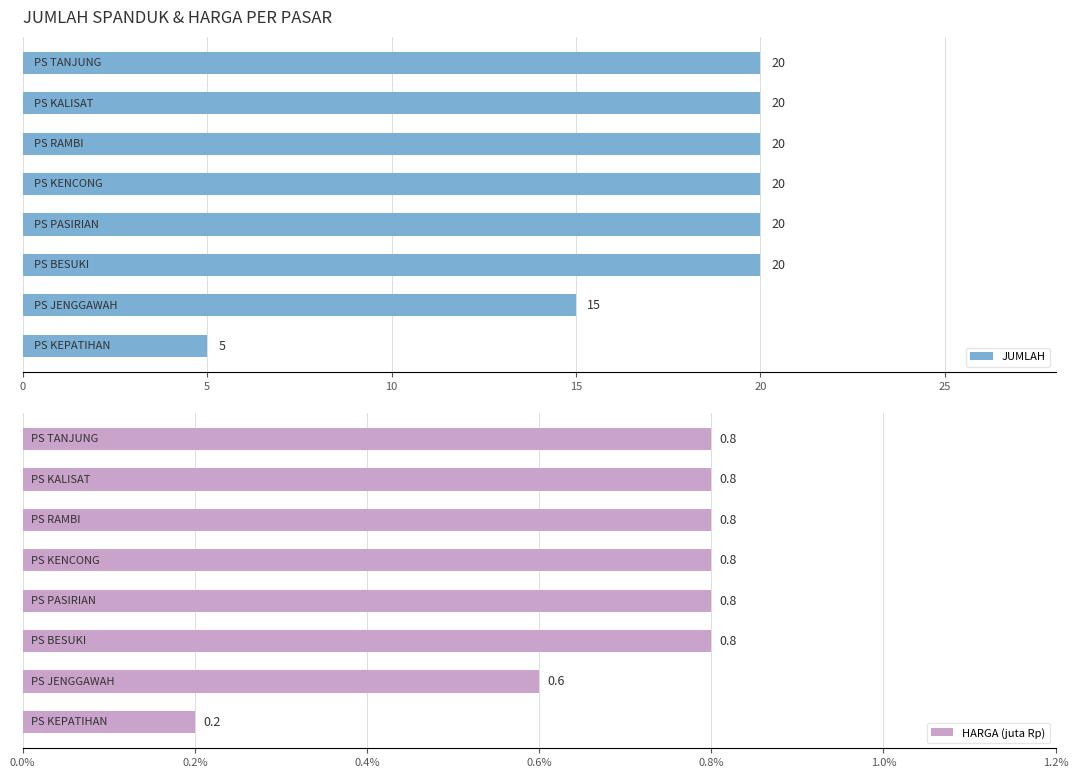

At how many categories does at least one series exceed 1?

8